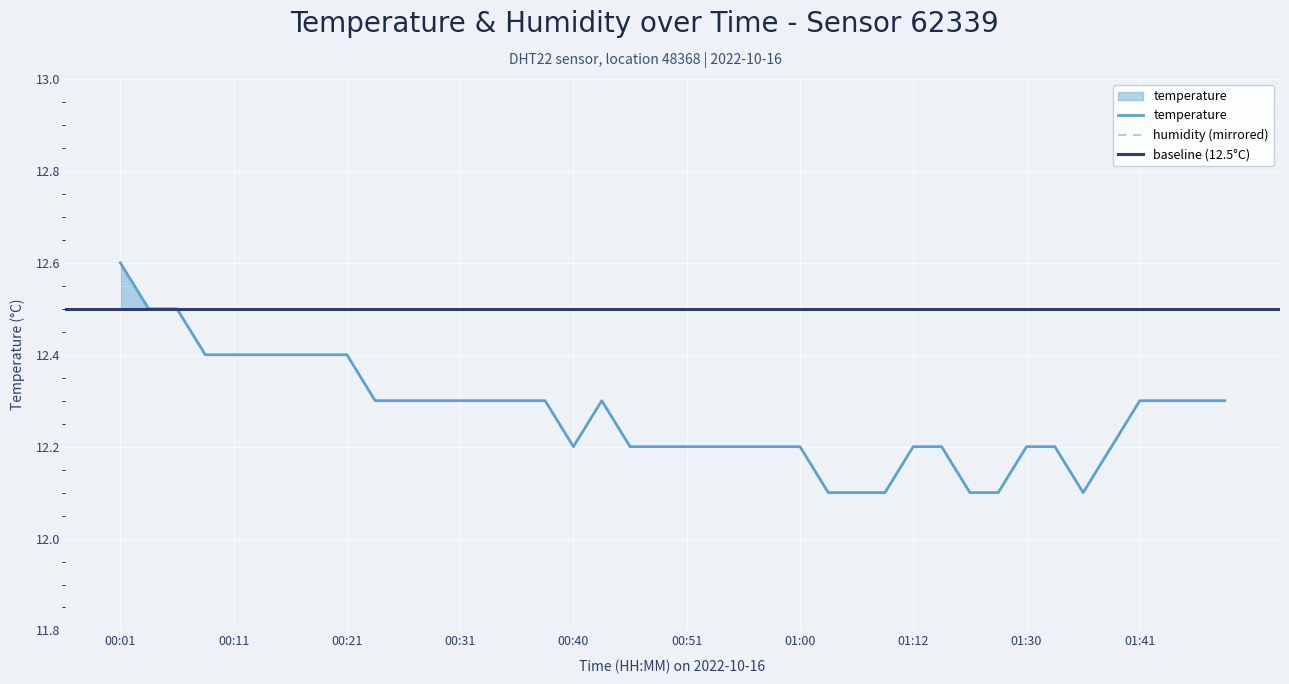

What is the sum of the values at 01:06 and 00:36?

24.4